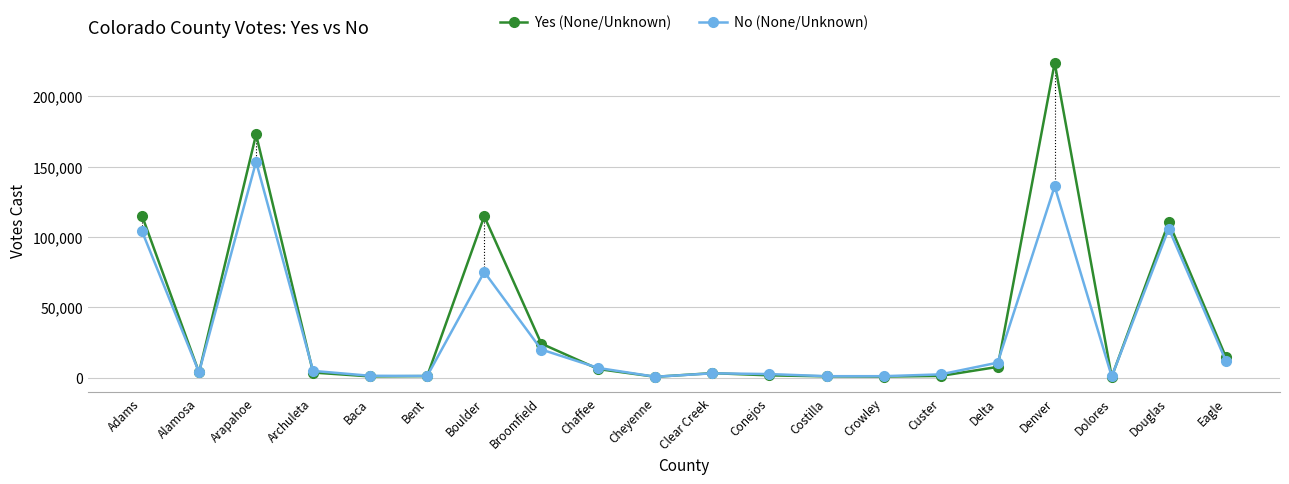

Is it true that No (None/Unknown) equals 39564 at Douglas?

False